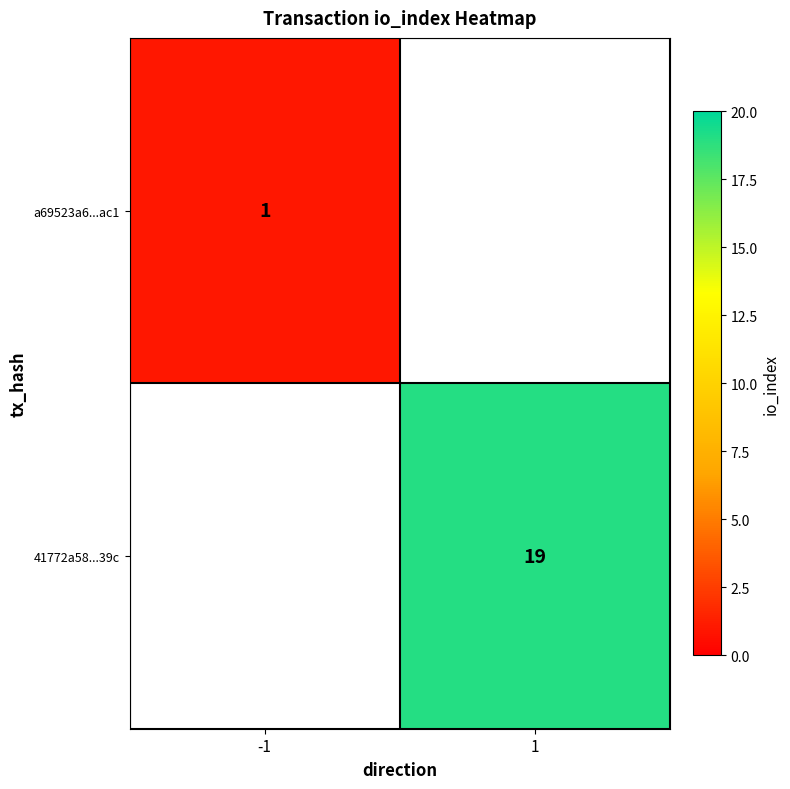

The 41772a58...39c series shows 19 at 1. True or false?

True